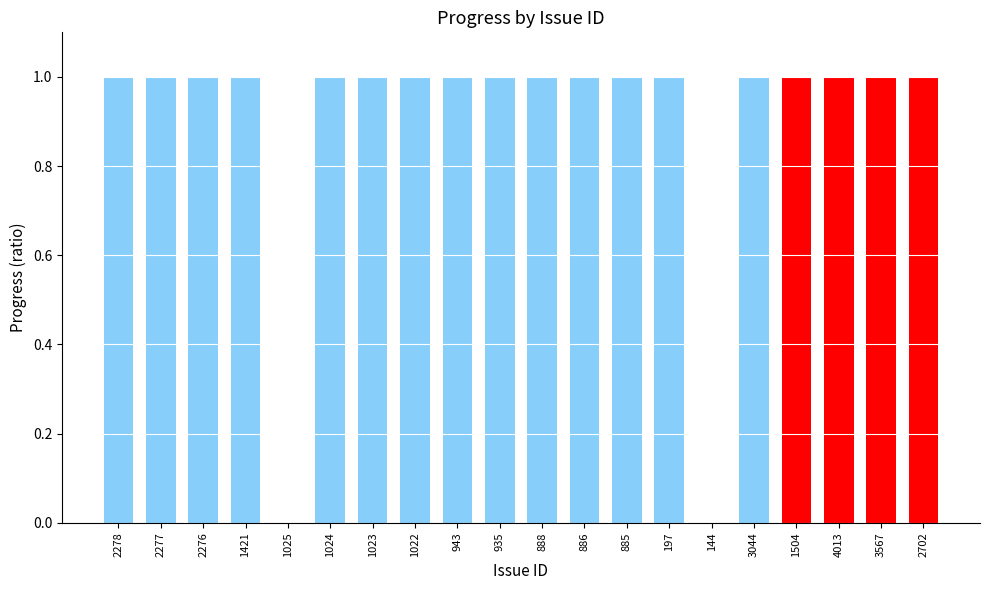

The chart shows a value of 2 at 197. True or false?

False